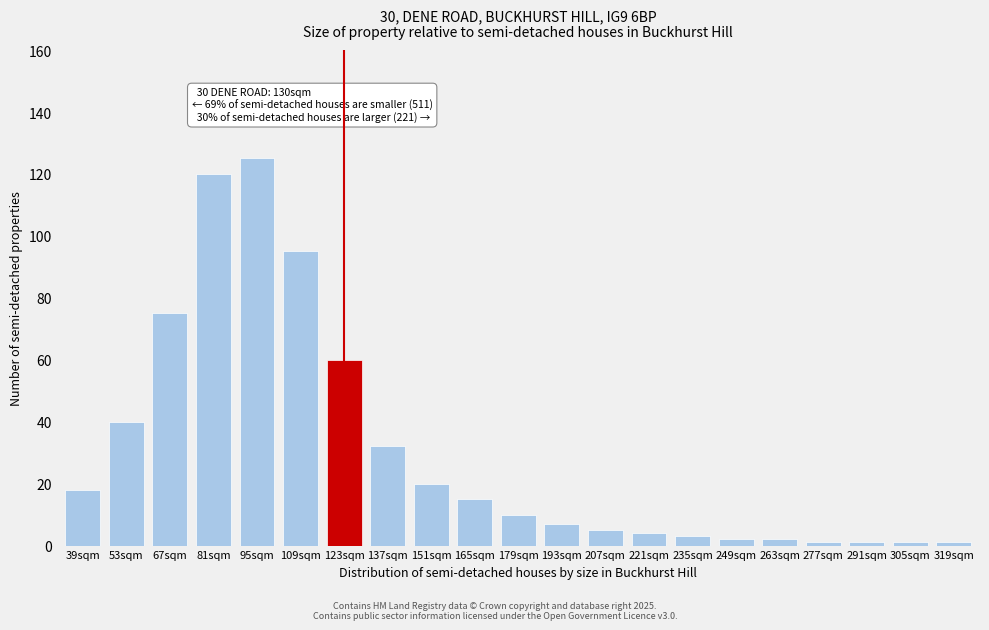

Reading right to left, what are all the values shown in this chart?

1	1	1	1	2	2	3	4	5	7	10	15	20	32	60	95	125	120	75	40	18